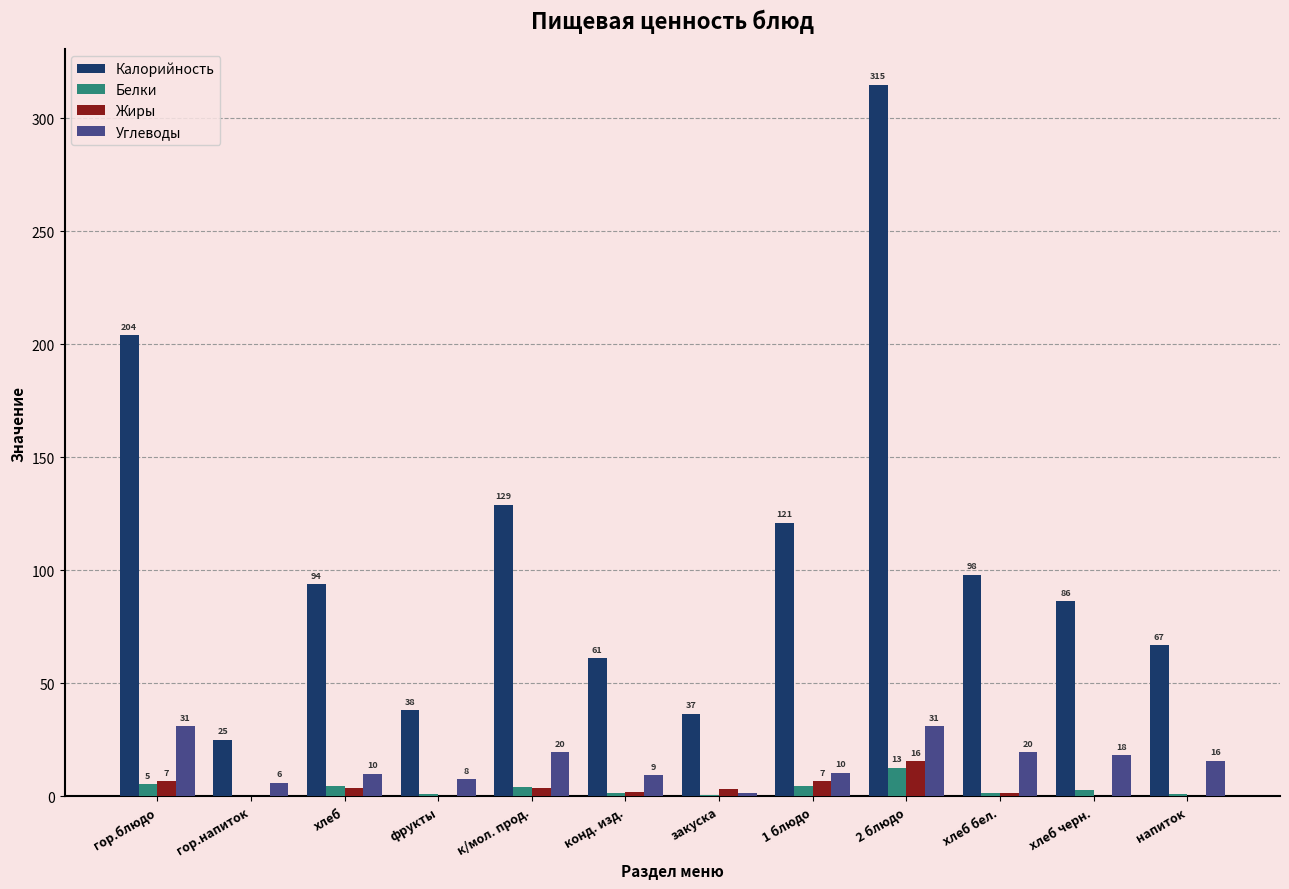

Between гор.блюдо and конд. изд., which series saw the biggest shift?

Калорийность